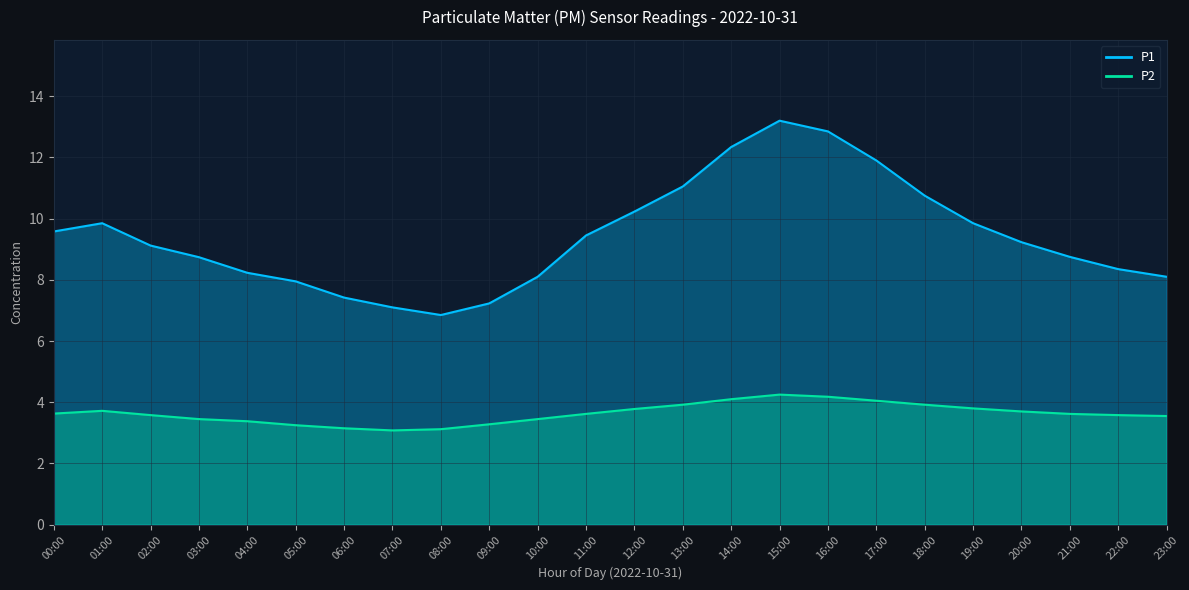

What is the average value of the P1 series?

9.4